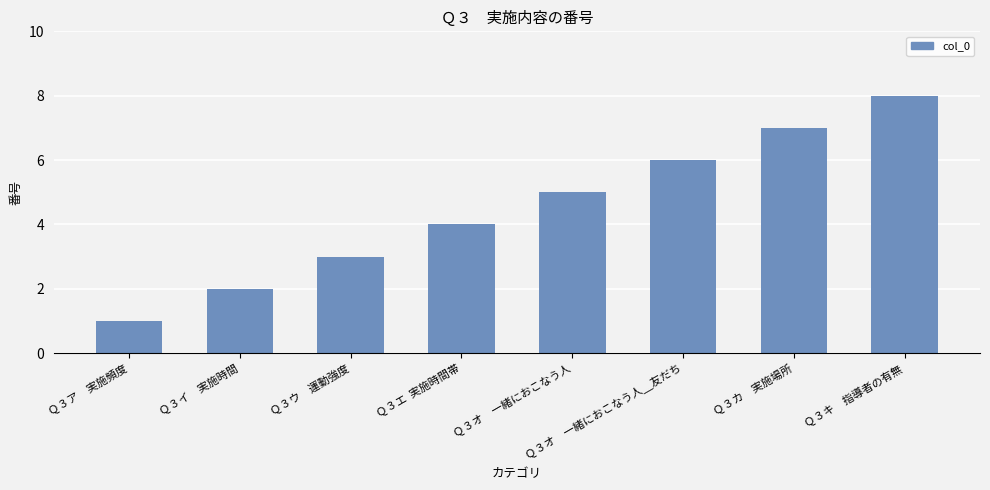

What is the approximate value at Ｑ３カ　実施場所?

7